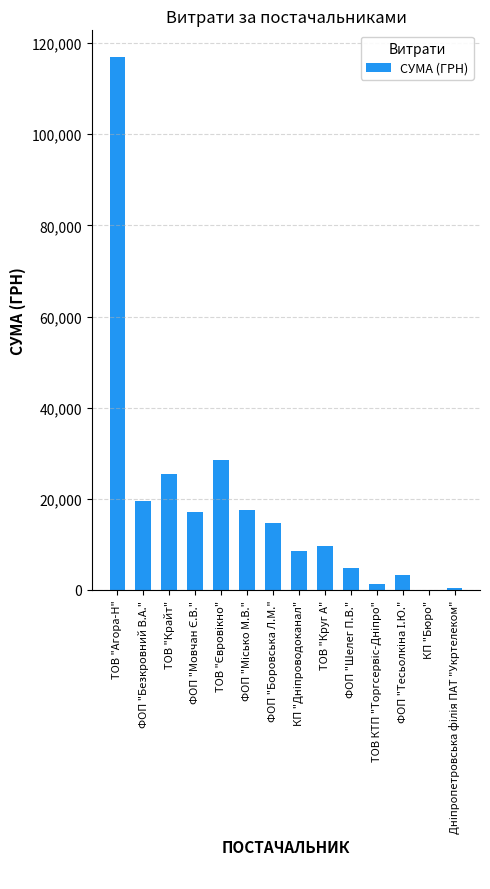

What is the greatest value displayed?

116947.1